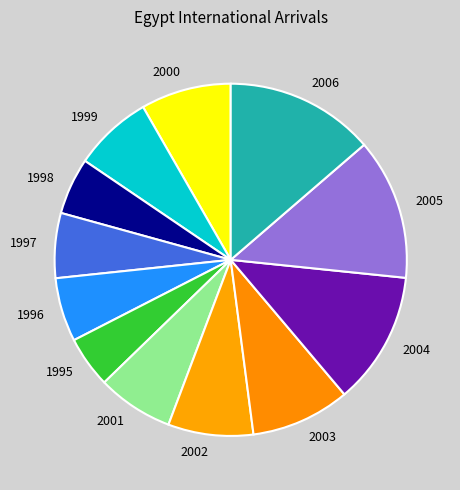

Is the sum of 1996 and 2003 greater than half?

No